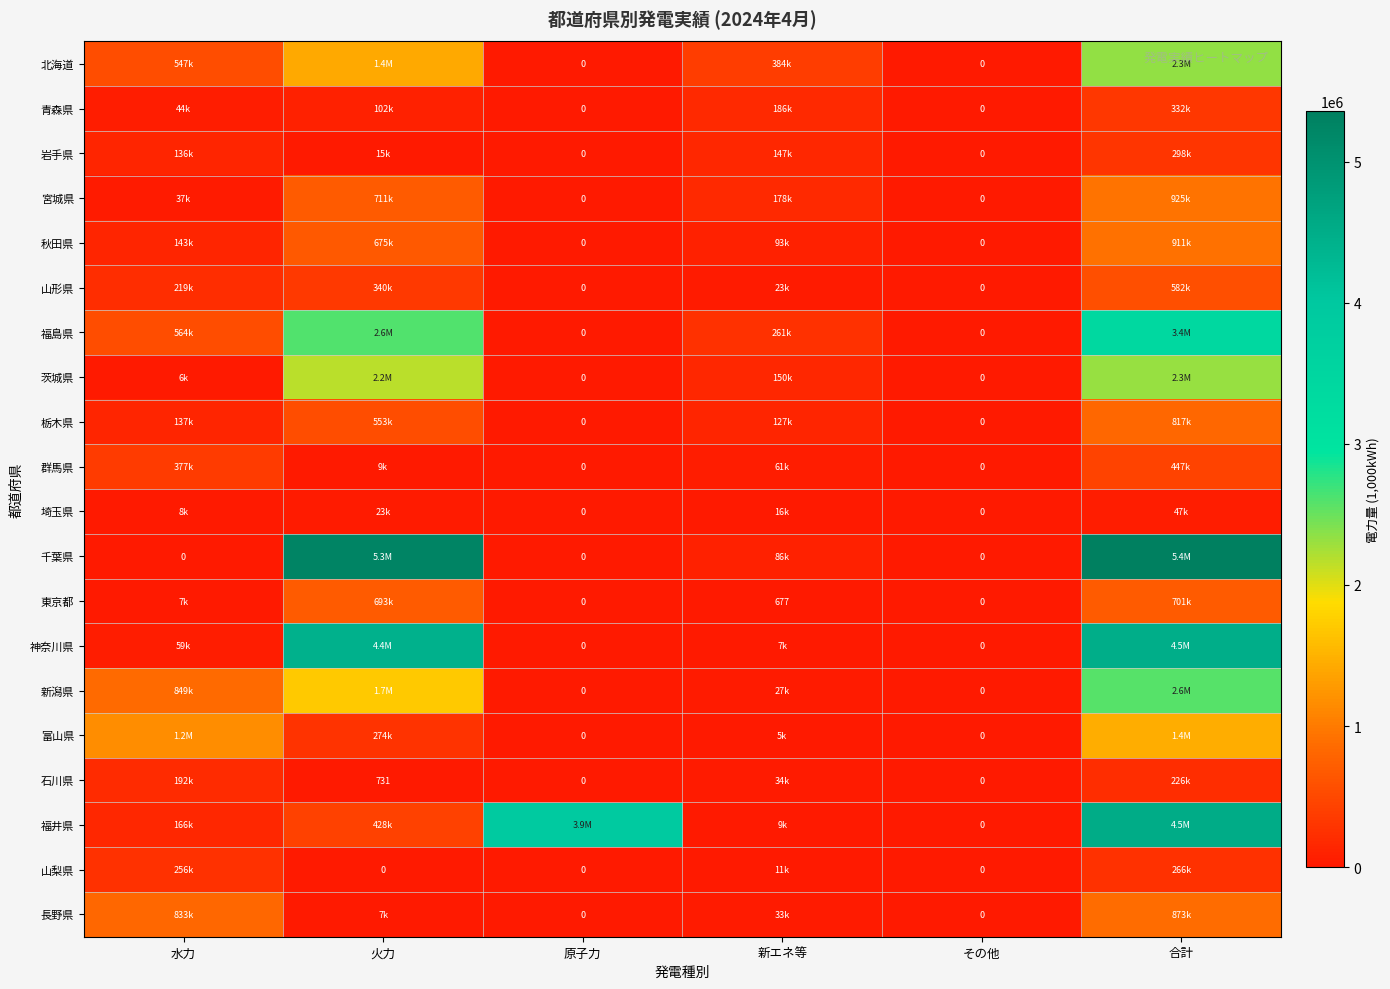

The 宮城県 series shows 14203.2 at 水力. True or false?

False